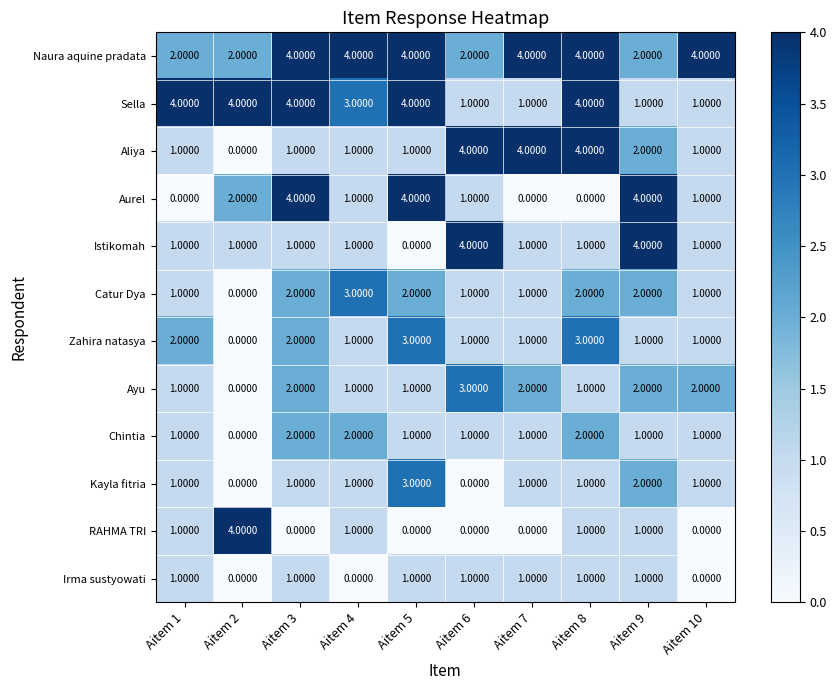

At how many categories does at least one series exceed 0?

10